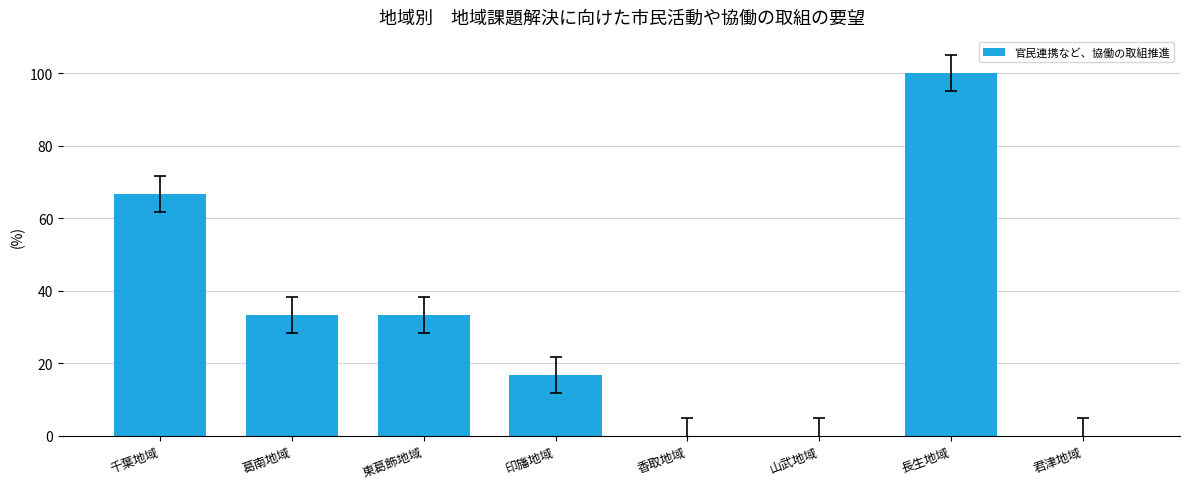

What is the sum of all values?

250.0